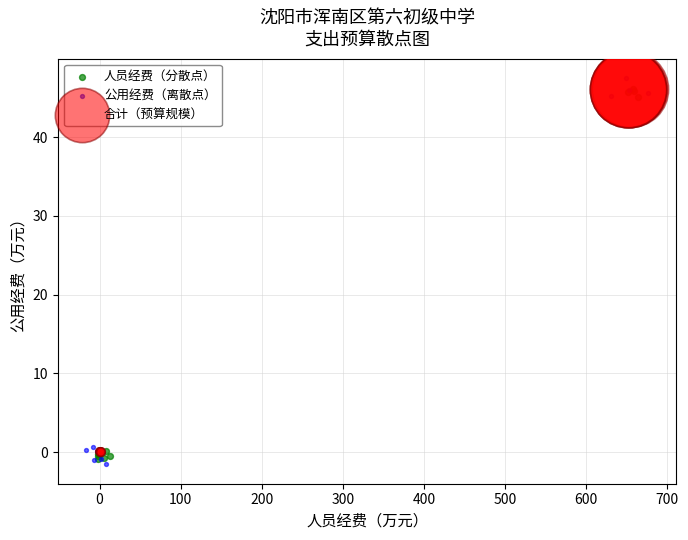

Which series has the widest spread of Y values?

公用经费（离散点）